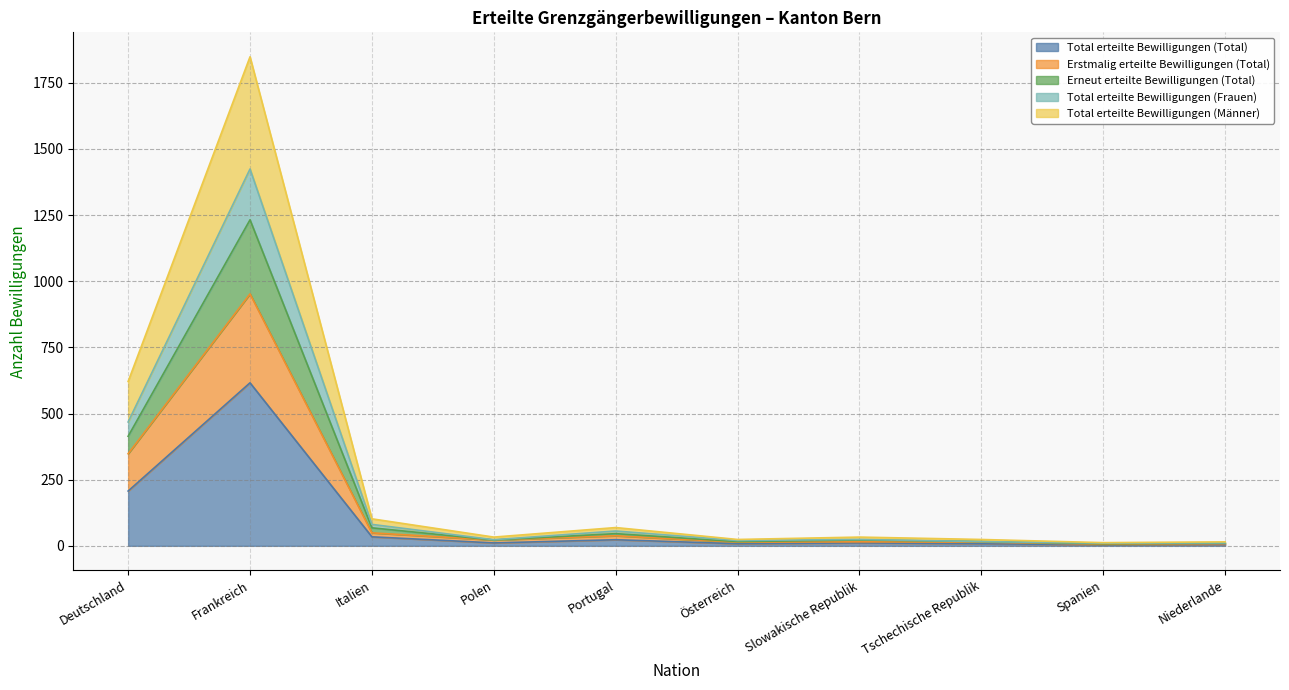

Where is the first local minimum for Total erteilte Bewilligungen (Frauen)?

Polen